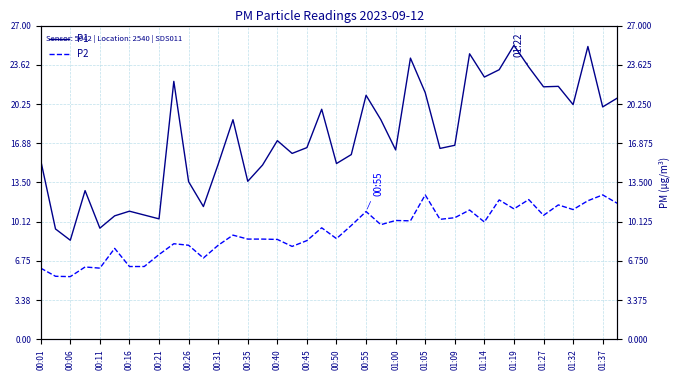

List the series in order of their peak value, highest first.

P1, P2